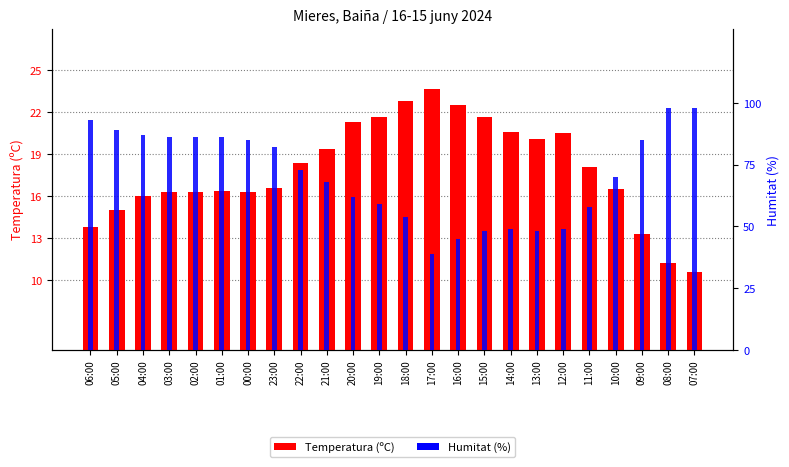

What is the average value of the Humitat (%) series?

70.7